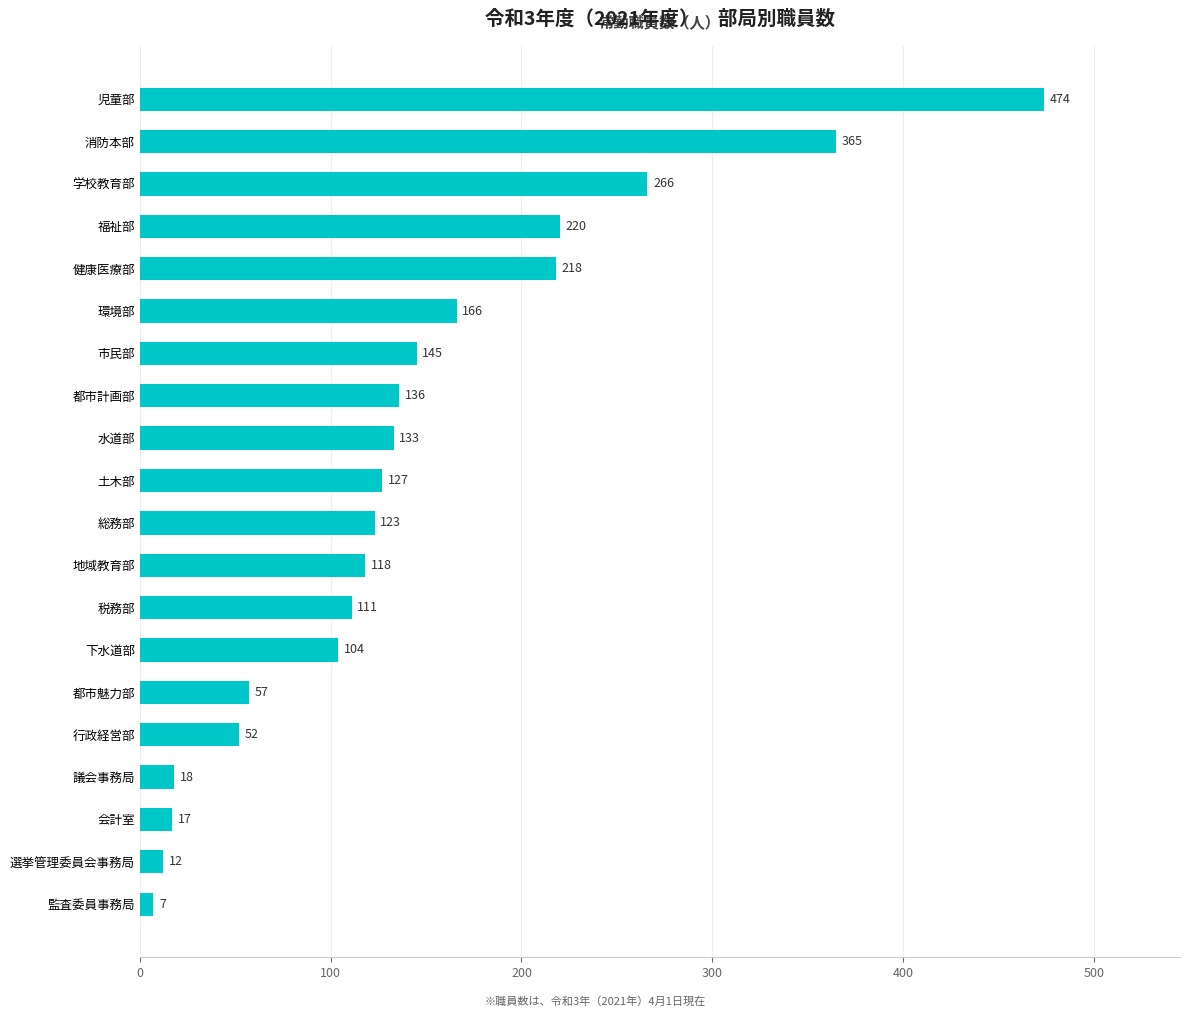

What is the greatest value displayed?

474